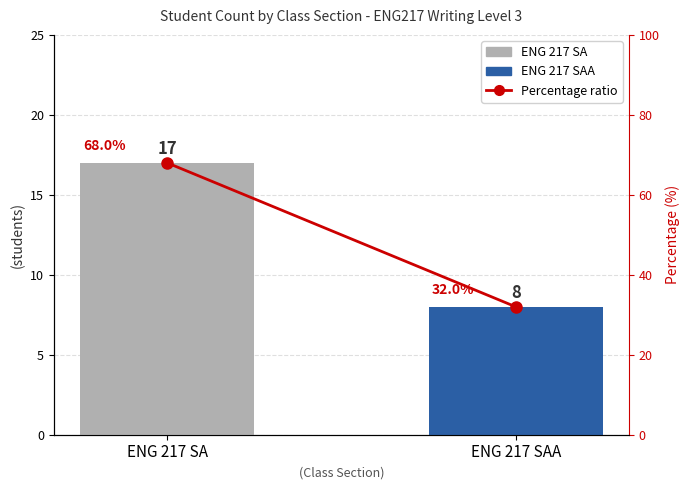

Reading left to right, what are all the values shown in this chart?

ENG 217 SA=68	ENG 217 SAA=32